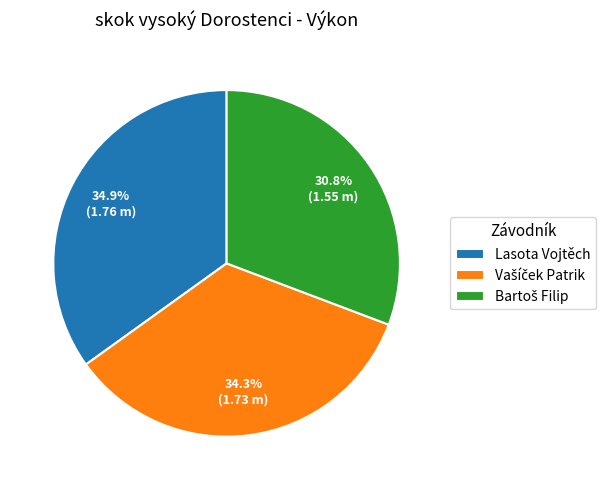

Is there any slice that represents more than half of the pie?

No